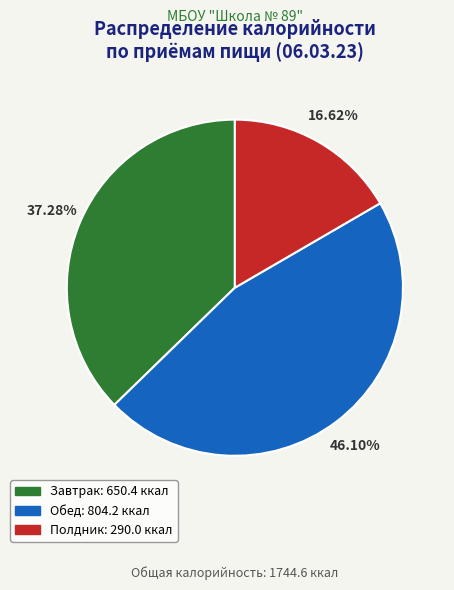

Which category has the biggest portion of the pie?

Обед